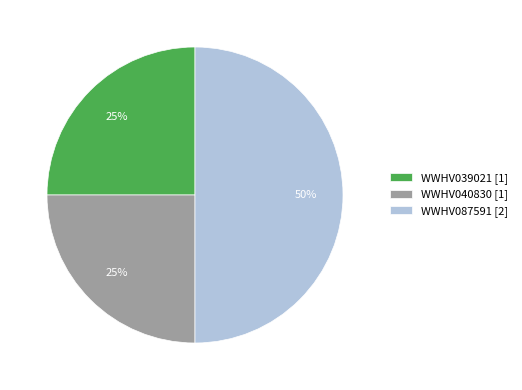

Do WWHV087591 [2] and WWHV040830 [1] together represent more than half of the pie?

Yes